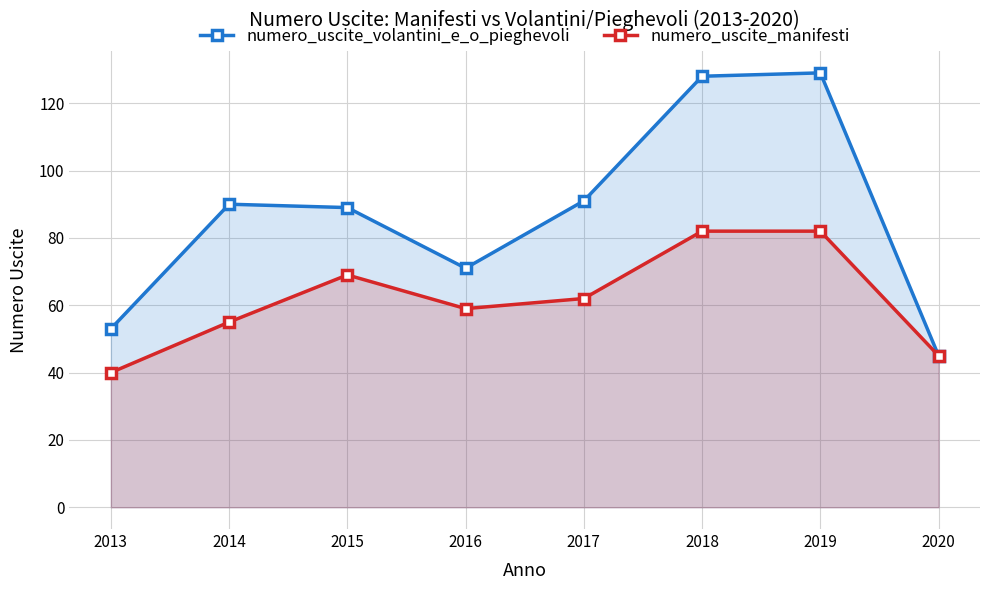

Reading left to right, what are all the values shown in this chart?

numero_uscite_volantini_e_o_pieghevoli: 53	90	89	71	91	128	129	45
numero_uscite_manifesti: 40	55	69	59	62	82	82	45